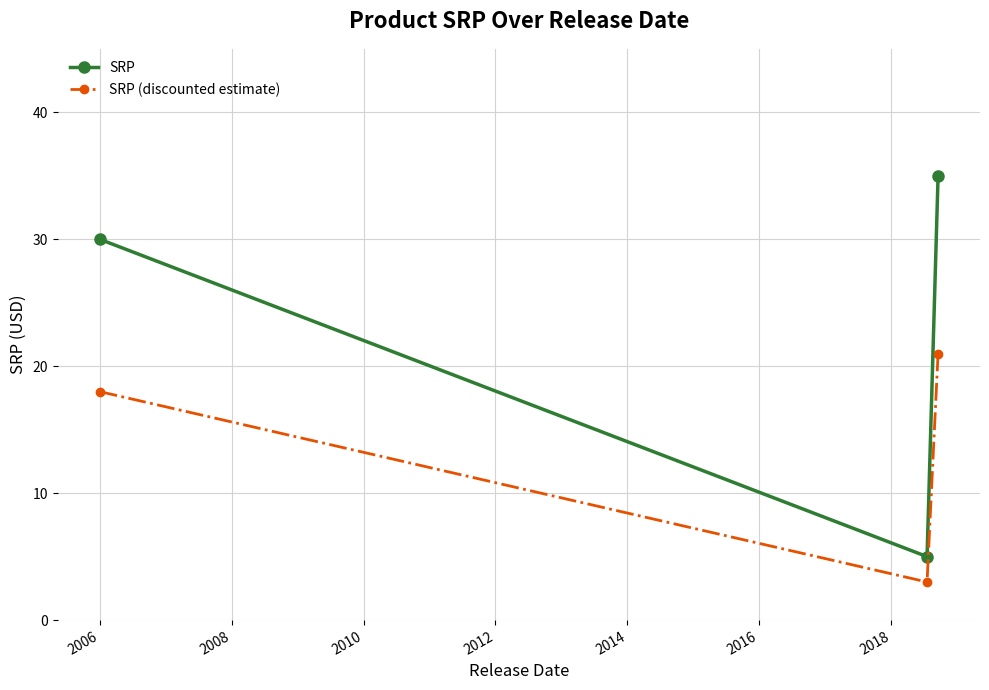

What is the value of the SRP point at the 2nd from the left?

5